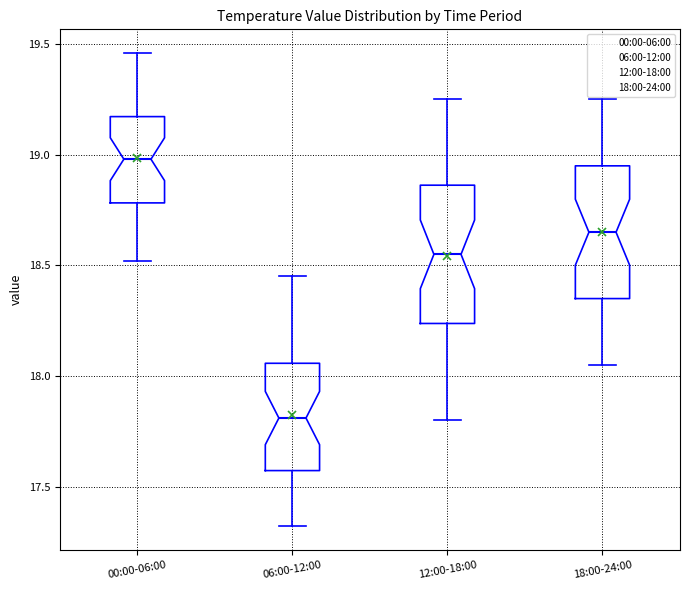

Reading left to right, read every box against the y-axis: the position of its median line, the range the box covers, and the ends of its whiskers. The values are not printed on the chart, so give them approximately, as read against the axis.

00:00-06:00: median 19.00, box 18.80 to 19.15, whiskers 18.50 to 19.45
06:00-12:00: median 17.80, box 17.55 to 18.05, whiskers 17.30 to 18.45
12:00-18:00: median 18.55, box 18.25 to 18.85, whiskers 17.80 to 19.25
18:00-24:00: median 18.65, box 18.35 to 18.95, whiskers 18.05 to 19.25